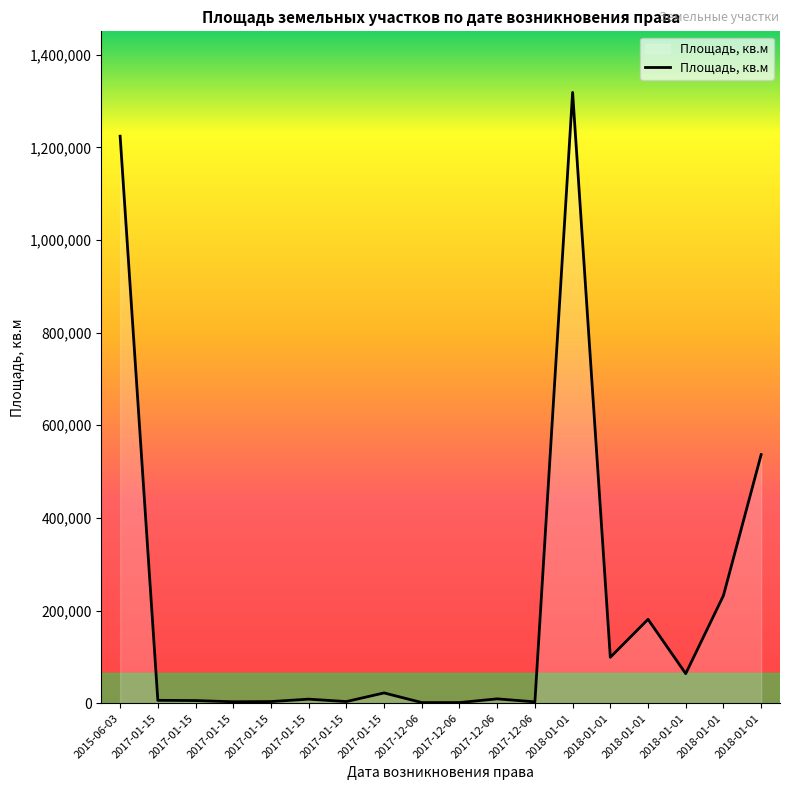

Which has a higher value, 2018-01-01 or 2017-12-06?

2018-01-01